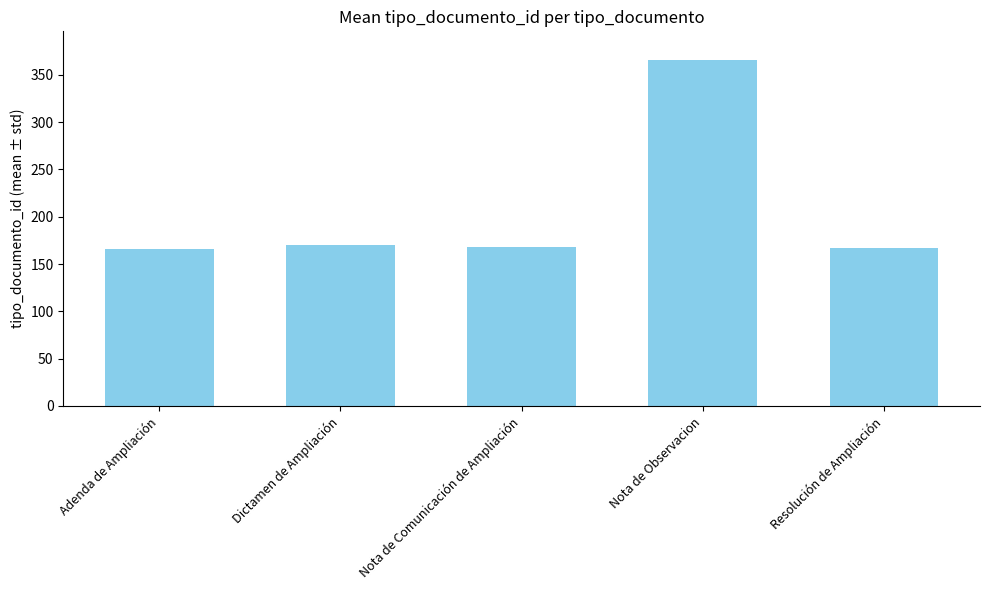

At which category does the chart reach its peak across all series?

Nota de Observacion